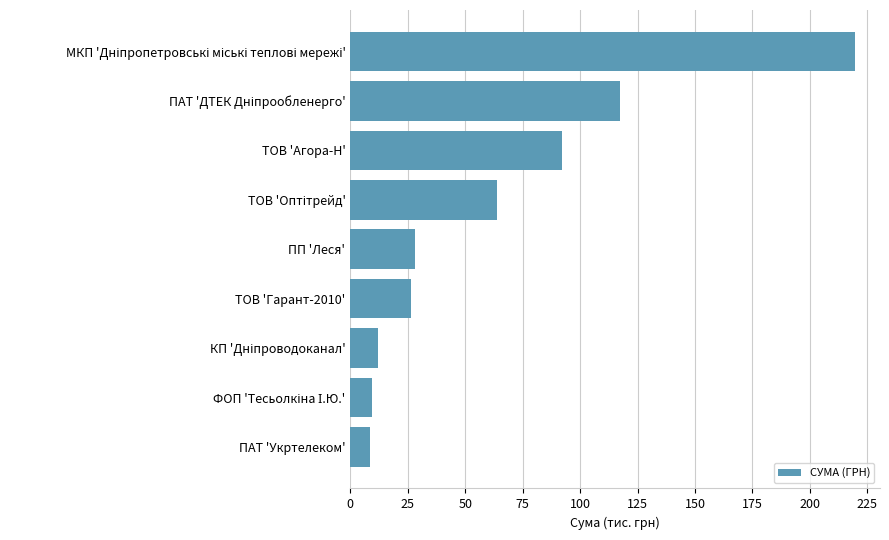

Is it true that the value at ТОВ 'Гарант-2010' is 41.2?

False